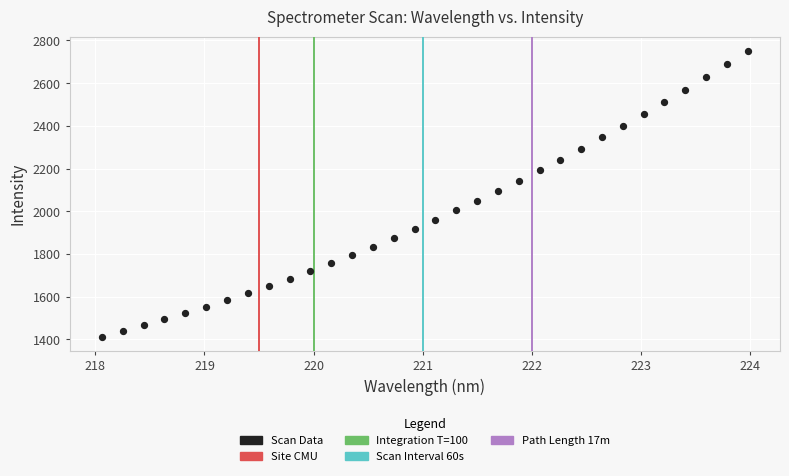

What is the range of Y values (max minus min)?

1338.6